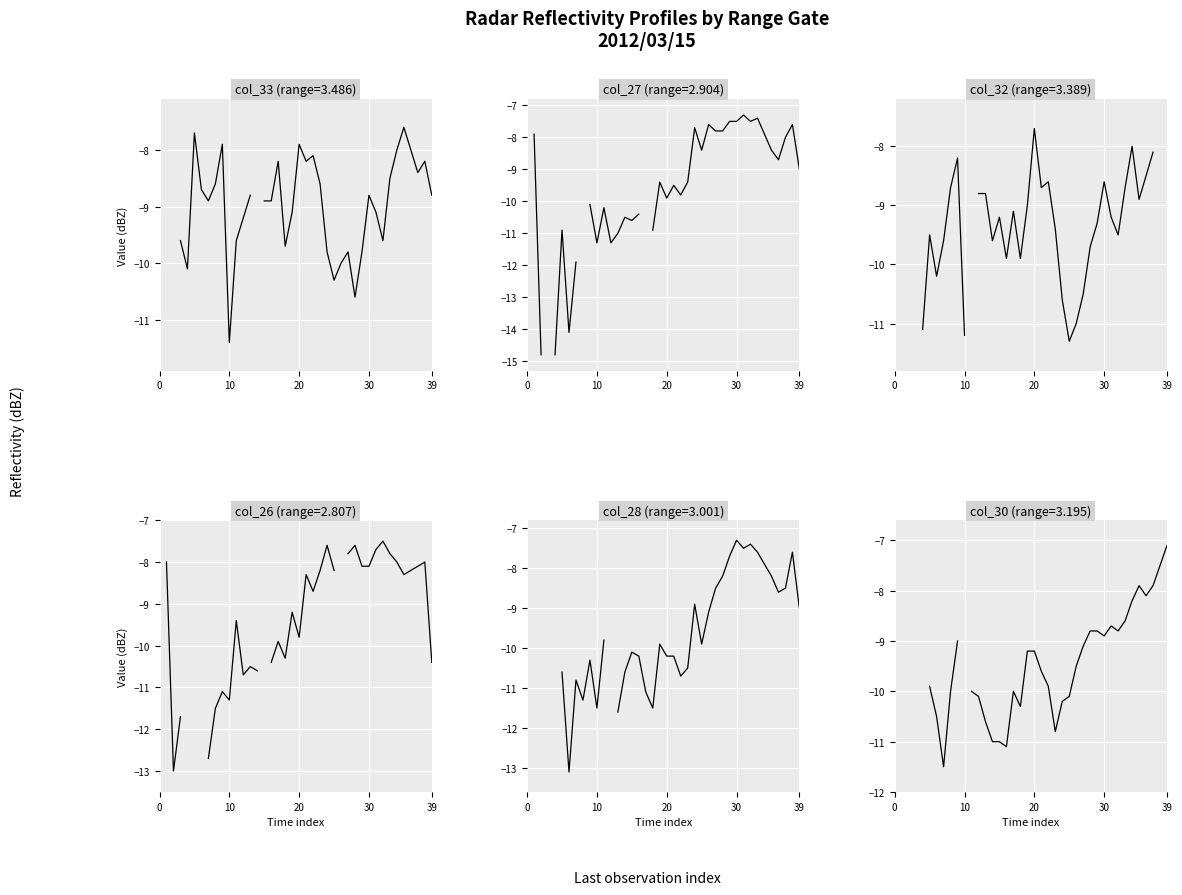

What are all the series names shown in the legend?

col_33 (3.486), col_27 (2.904), col_32 (3.389), col_26 (2.807), col_28 (3.001), col_30 (3.195)